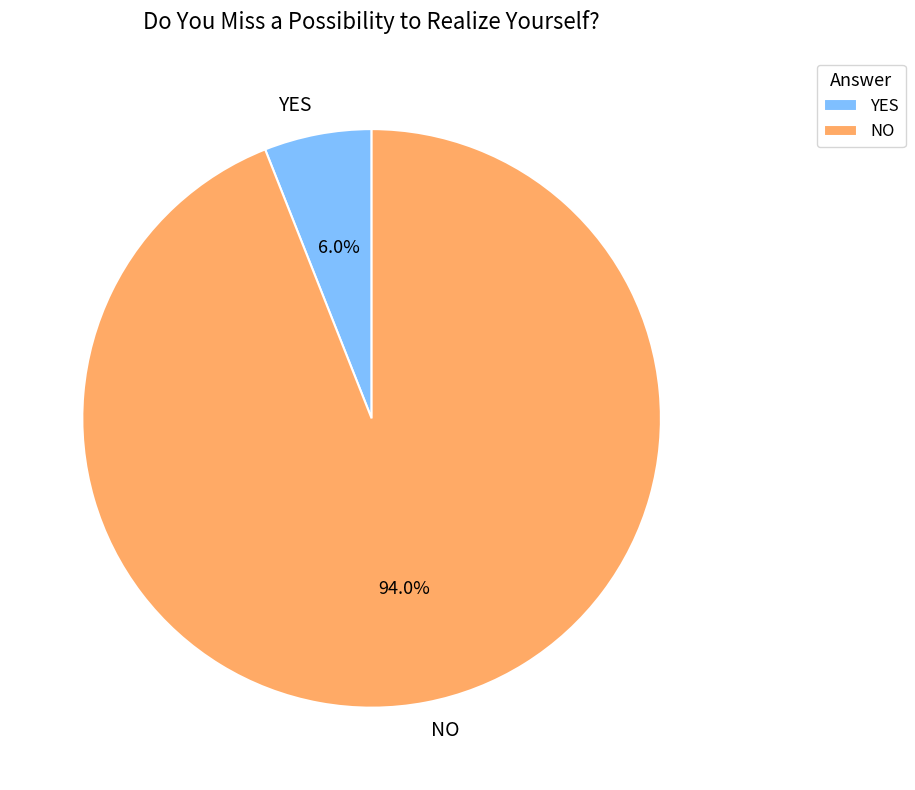

Approximately how many times larger is the value at NO compared to YES?

15.7